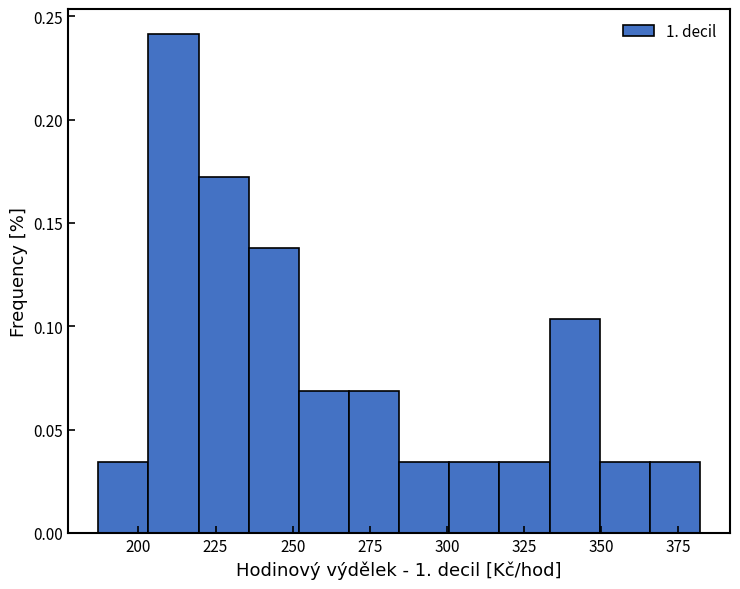

Around what value on the x-axis is the tallest bar? Give the approximate position of its centre, as read against the axis.

210